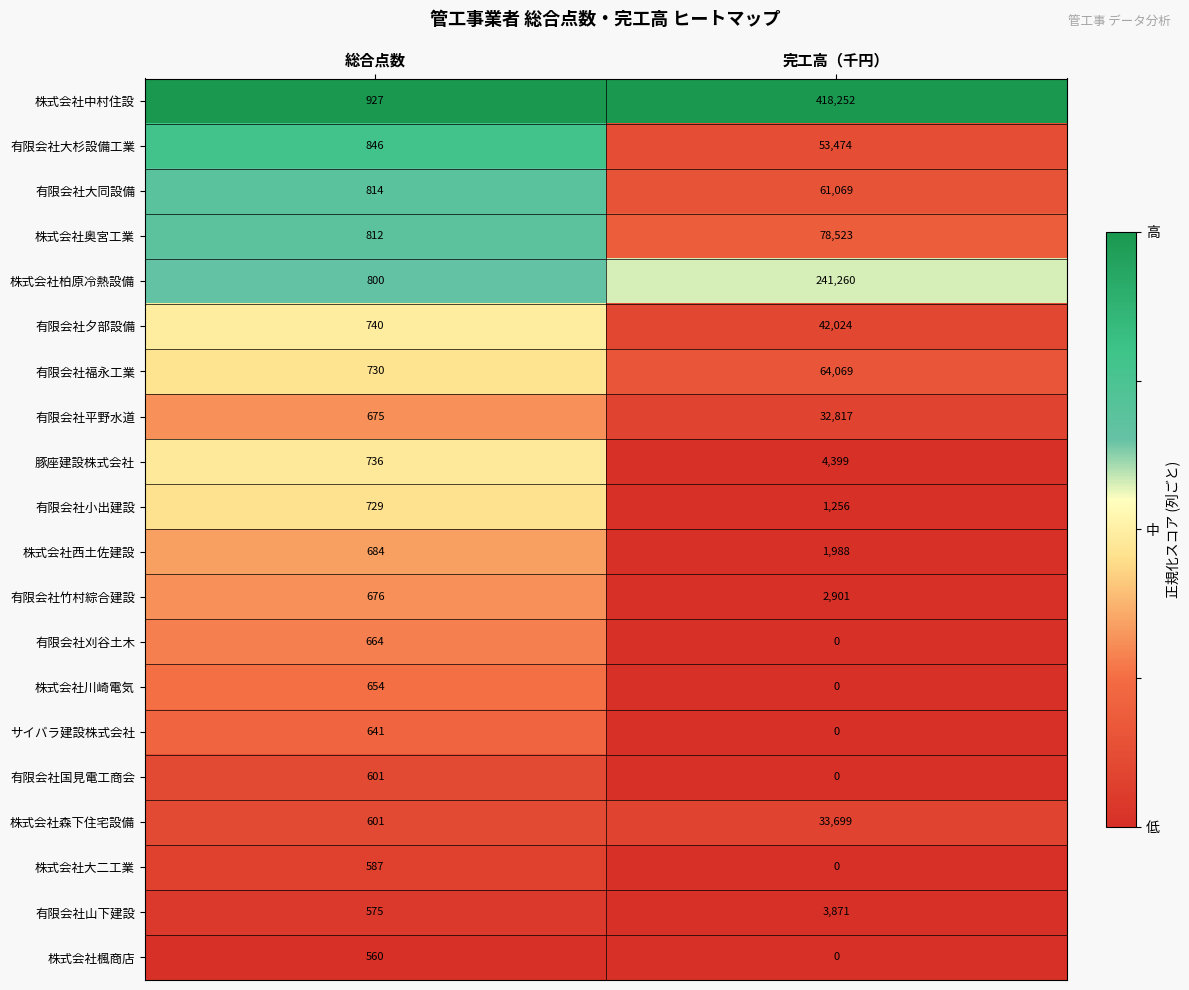

How many series are shown in this chart?

20